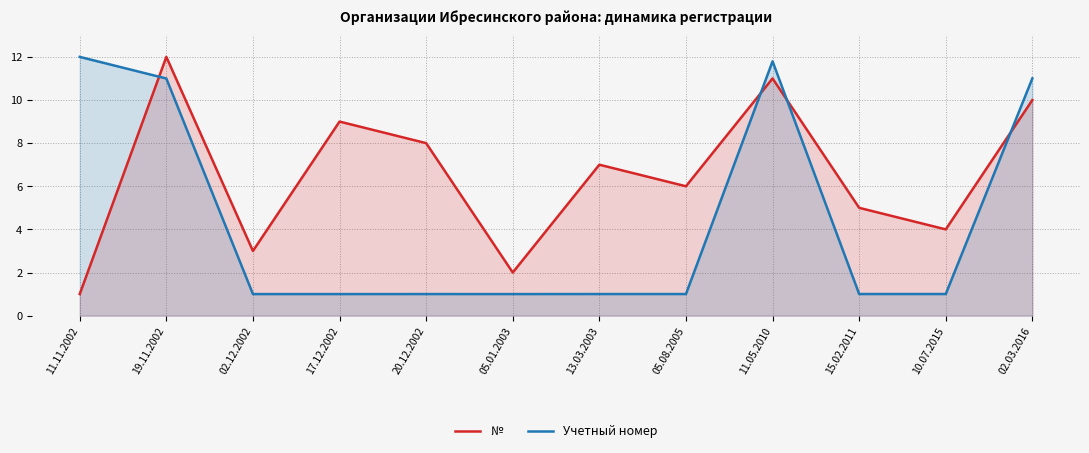

How many data points in № are less than 7?

6